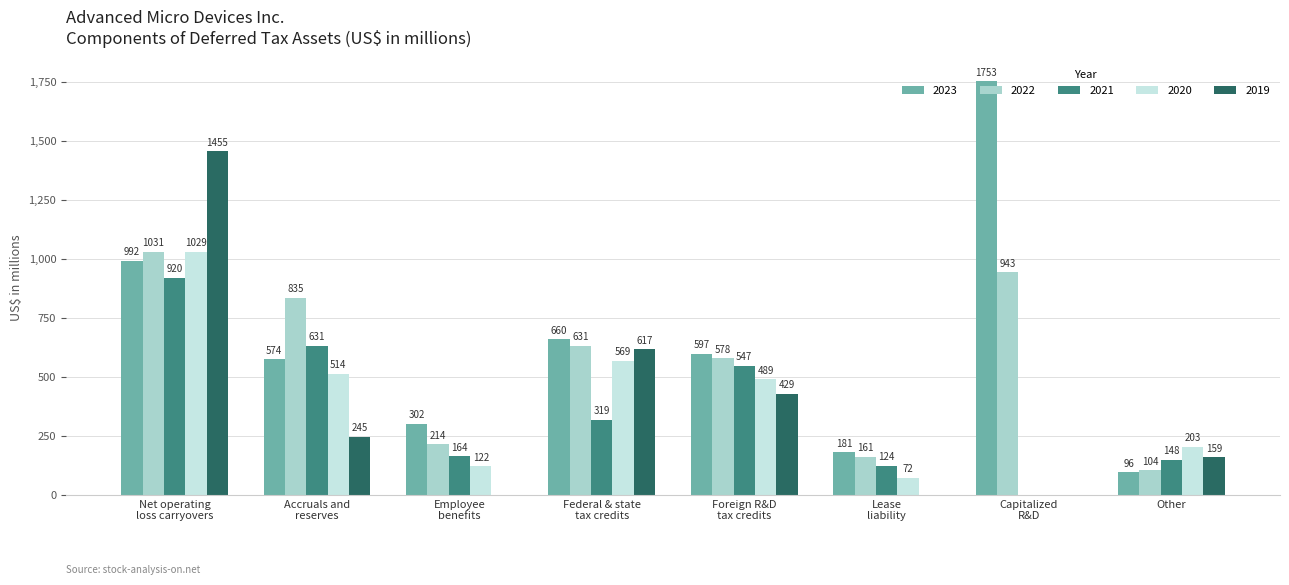

Where does the 2020 series first go above 489?

Net operating
loss carryovers